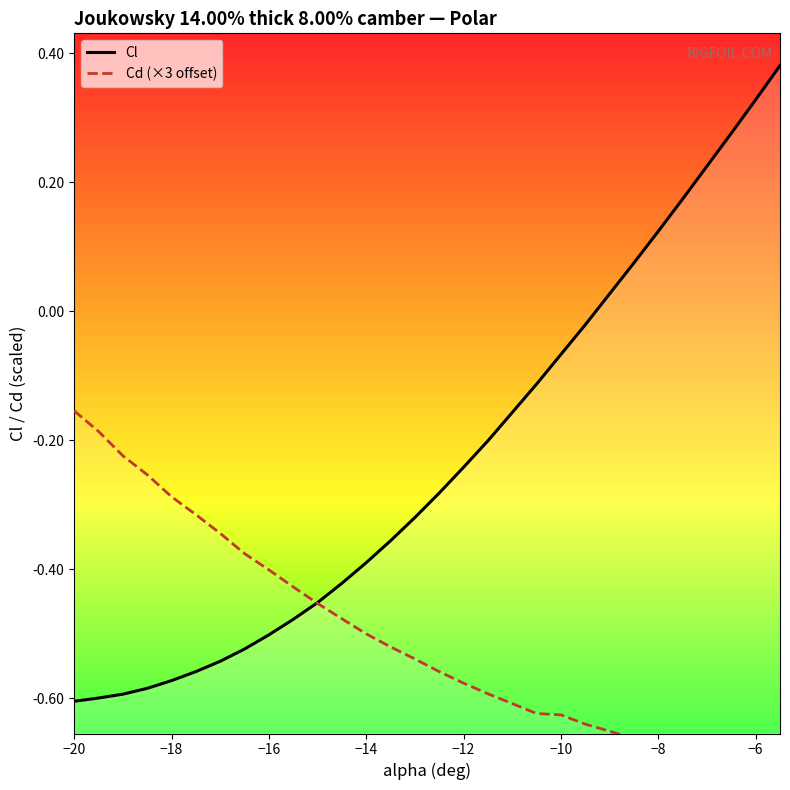

How many lines are shown in the chart?

2